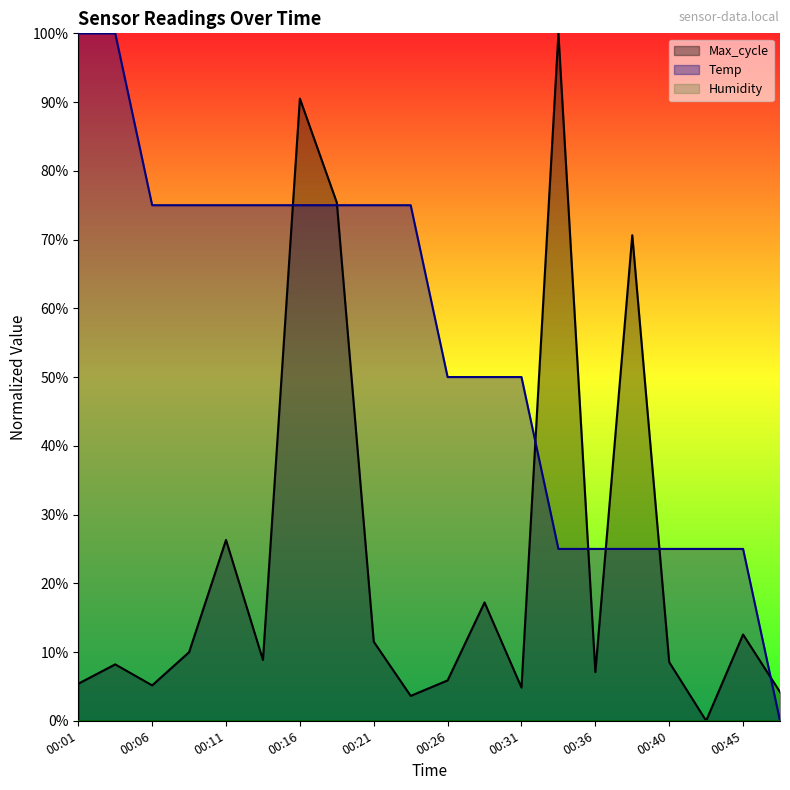

What is the approximate value of Max_cycle at 00:14?

8.8